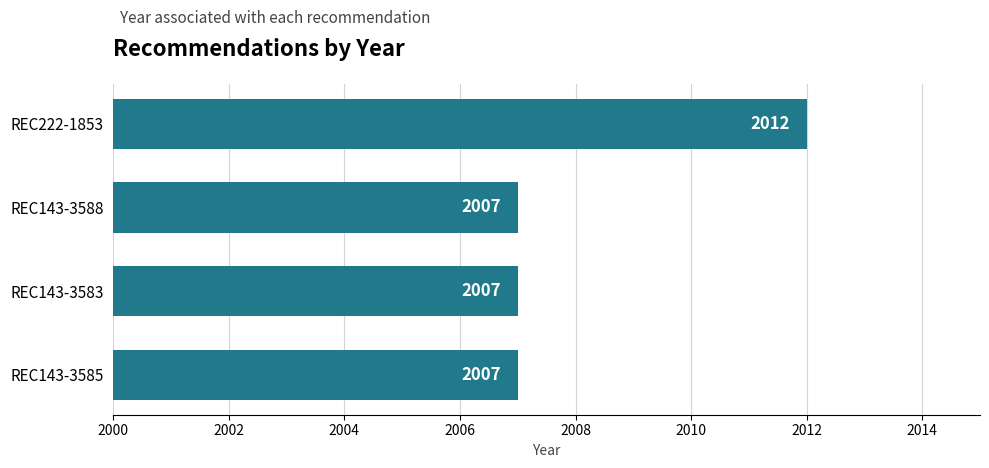

What is the difference between the maximum and minimum values?

5